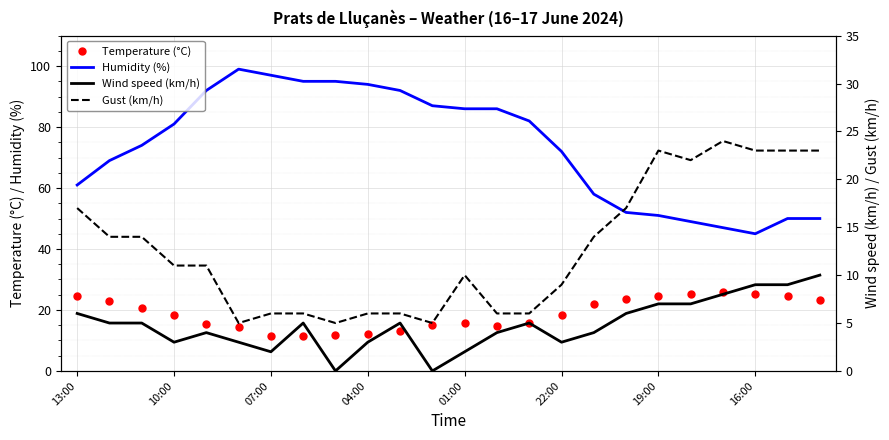

True or false: Humidity (%) and Temperature (°C) cross at least once.

False